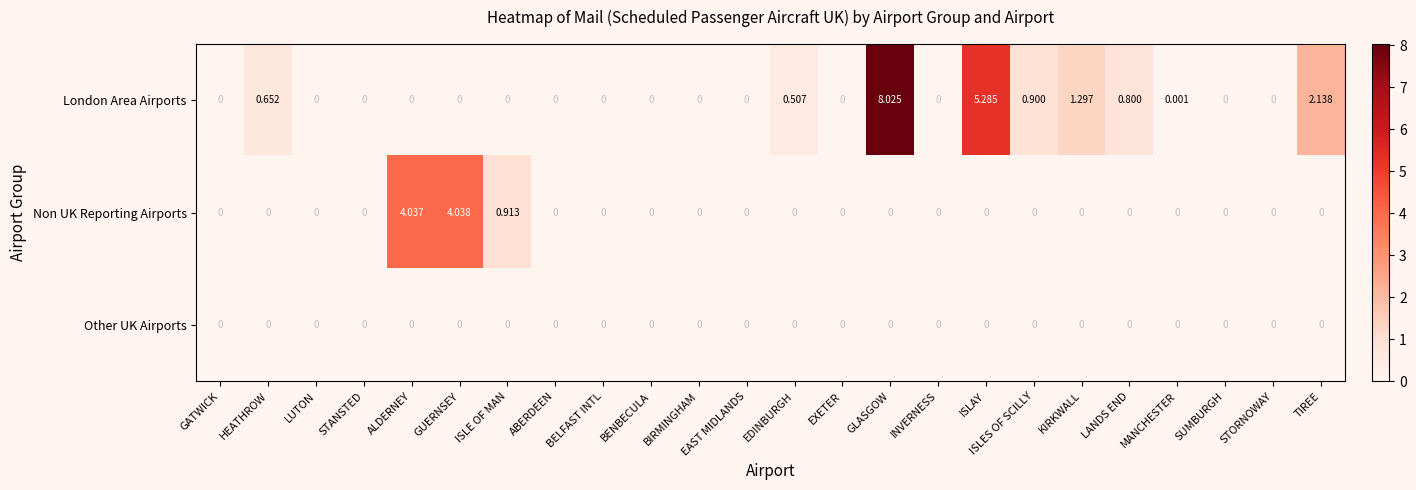

List the series in order of their peak value, lowest first.

Other UK Airports, Non UK Reporting Airports, London Area Airports